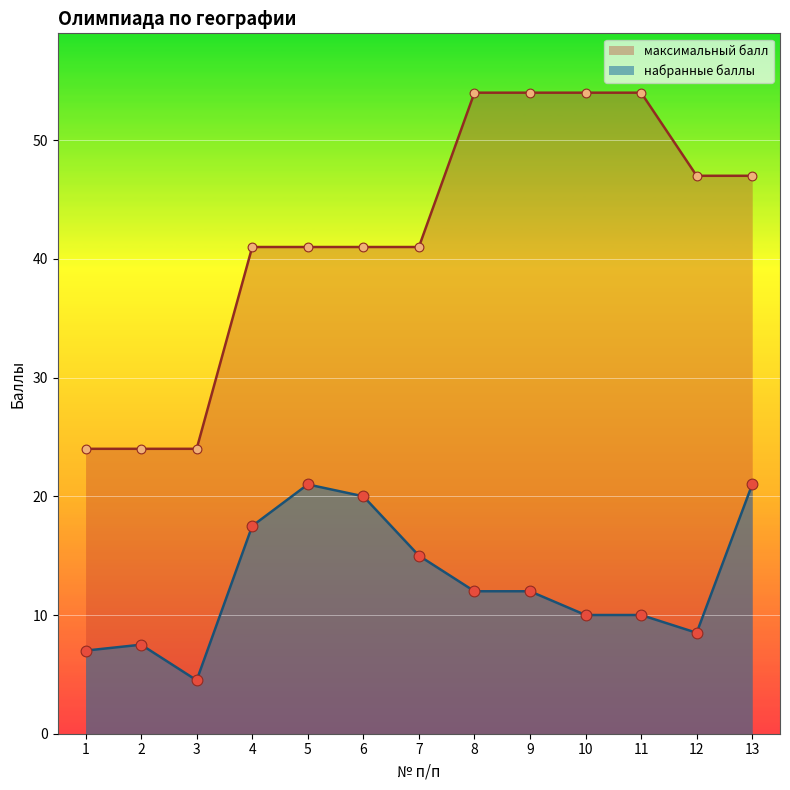

Is the value of максимальный балл at 5 greater than the value of набранные баллы at 10?

Yes